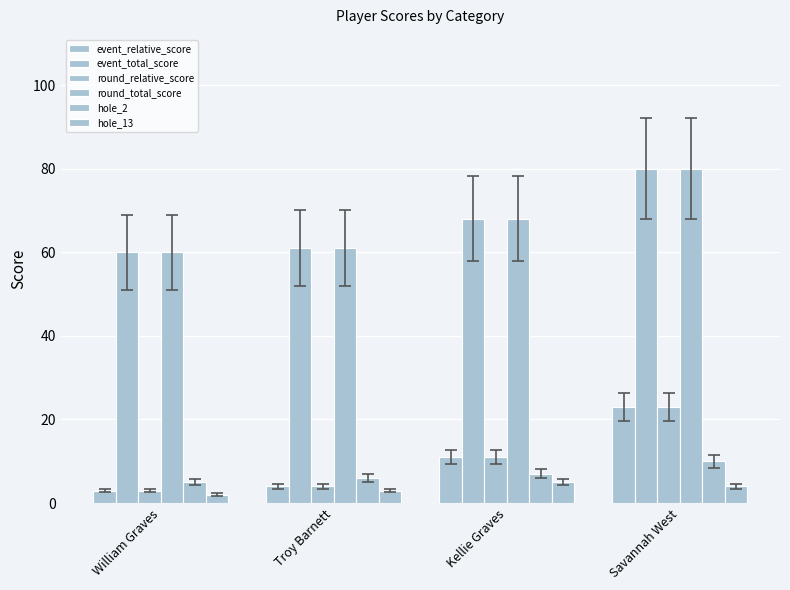

At which label does event_relative_score reach its peak?

Savannah West